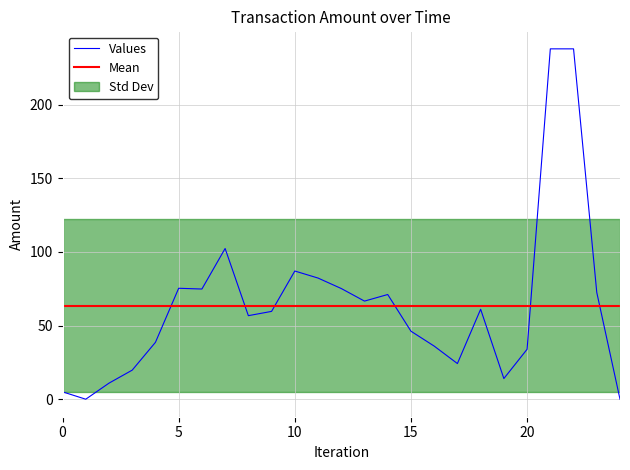

The value of Values at 15 is 66.9. True or false?

False